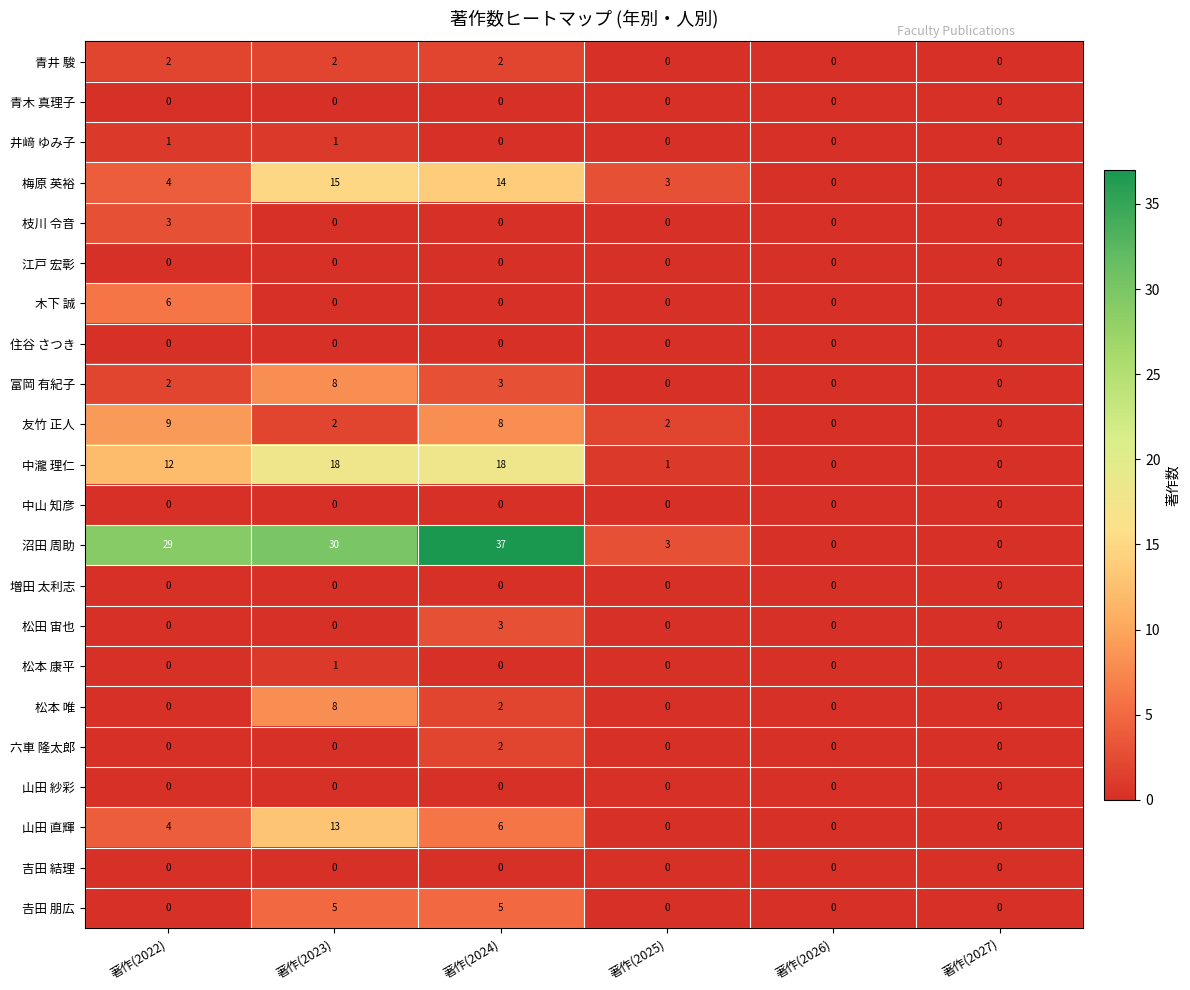

How many distinct data groups are displayed?

22